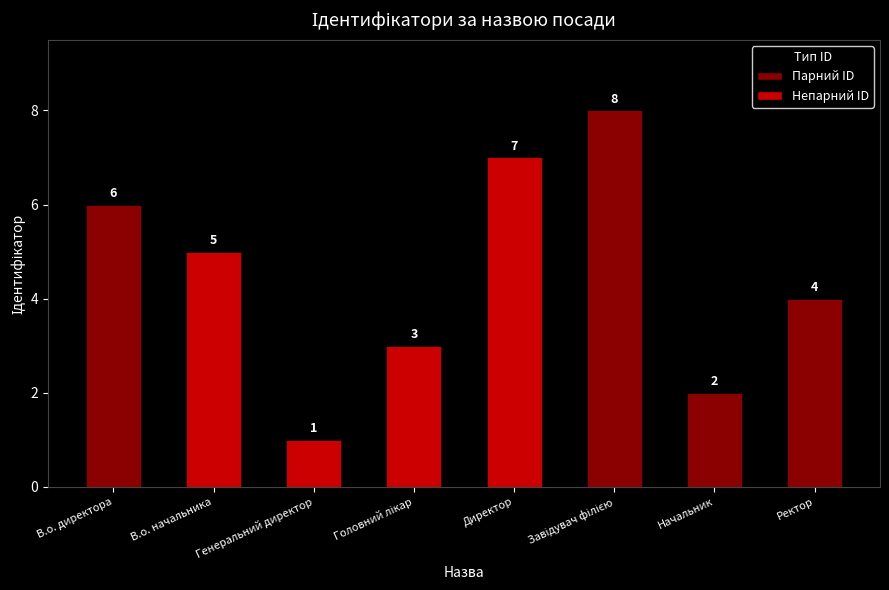

What position from the right is Генеральний директор?

6